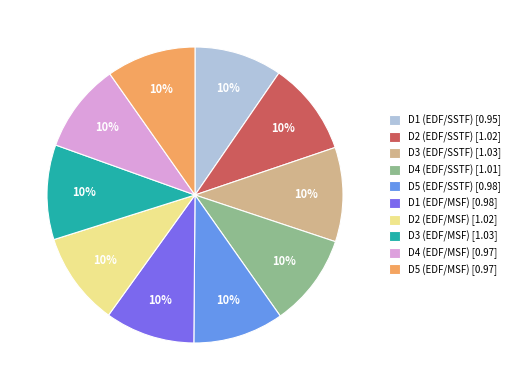

Is the sum of D4 (EDF/MSF) and D4 (EDF/SSTF) greater than half?

No